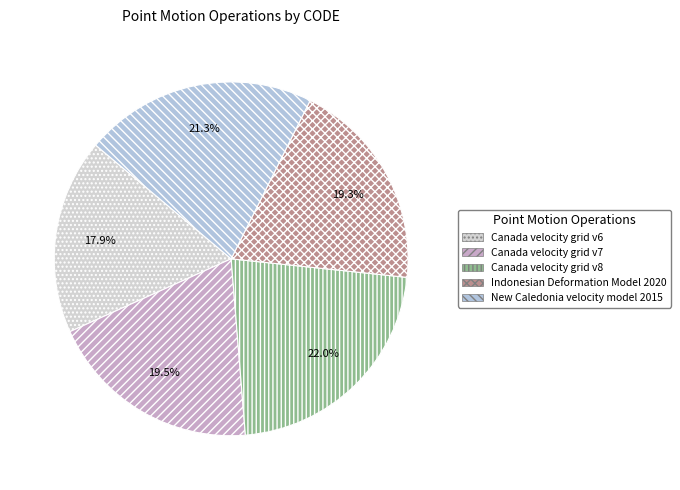

How many slices are in this pie chart?

5